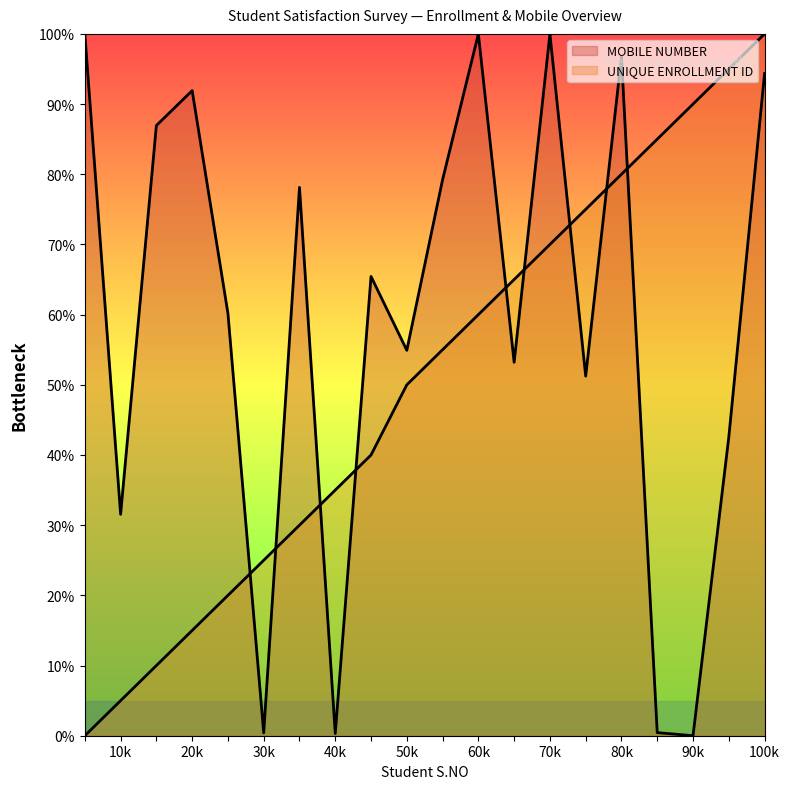

At how many categories does at least one series exceed 97?

4